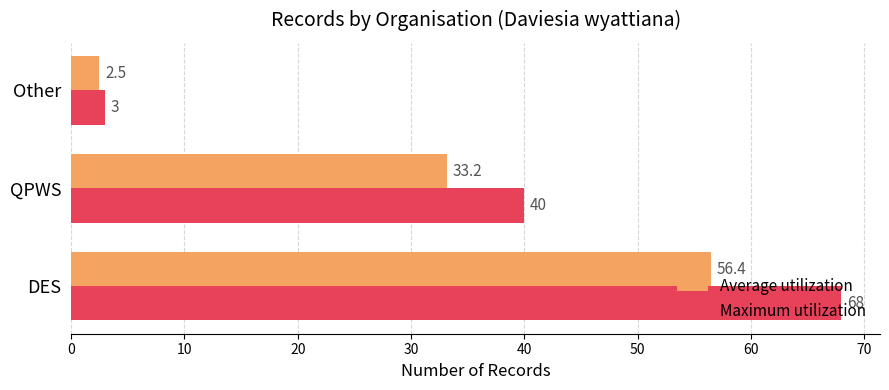

Rank the categories by Maximum utilization value from highest to lowest.

DES, QPWS, Other